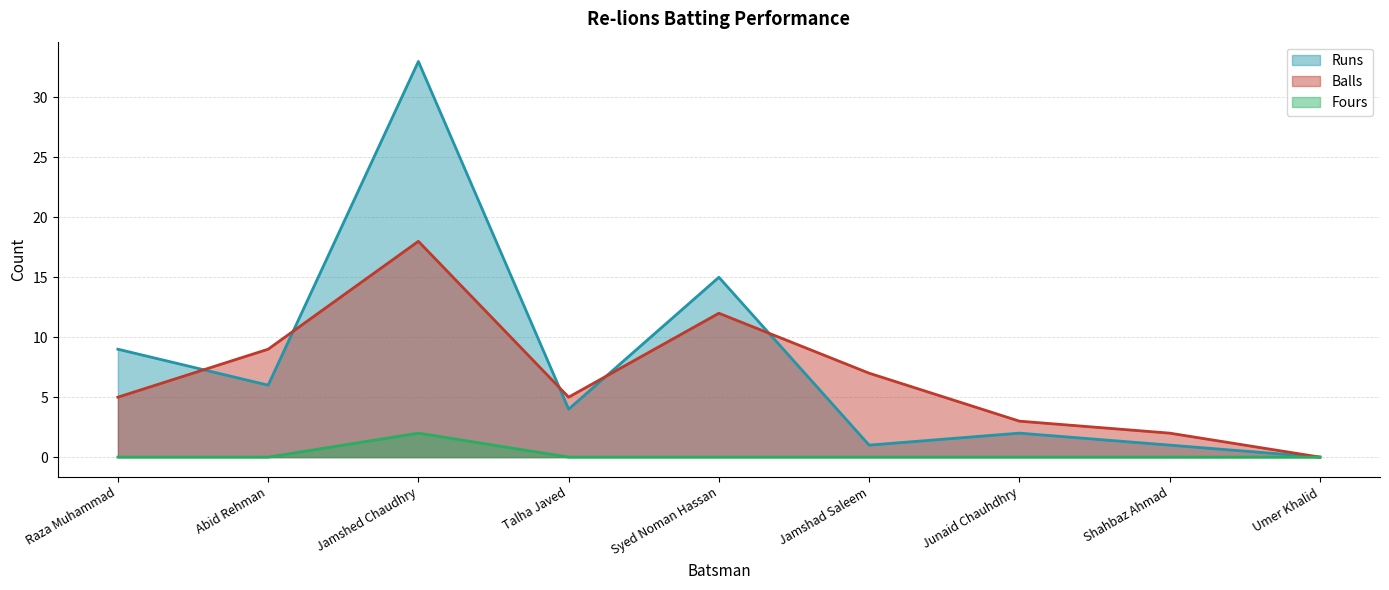

What is the maximum value for Fours?

2